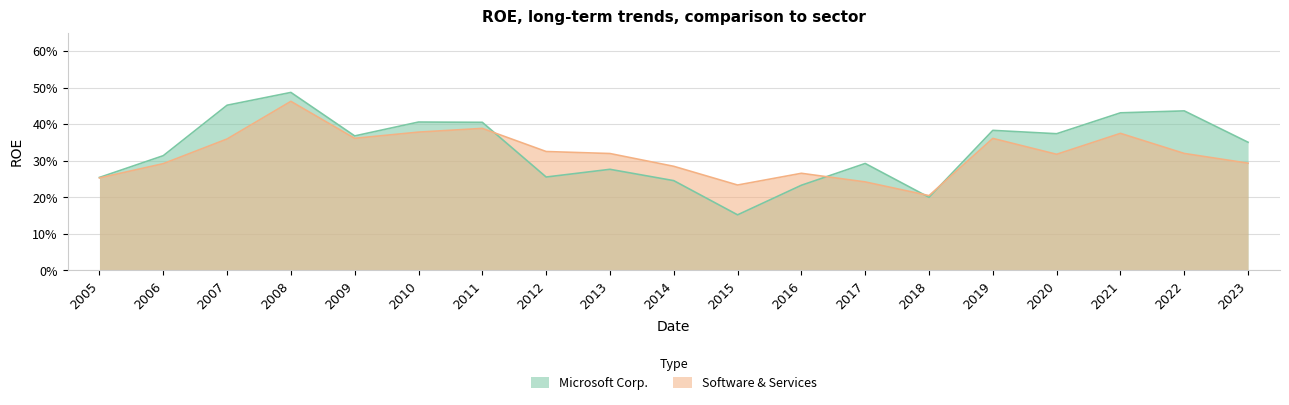

How many Software & Services values are between 0 and 1?

19